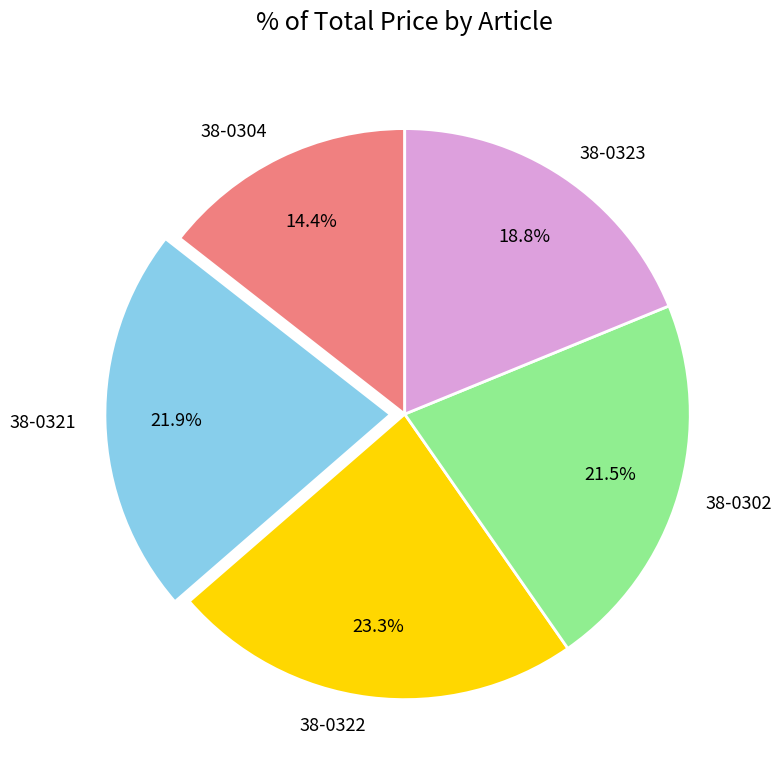

To the nearest percent, what portion does 38-0323 represent?

19%